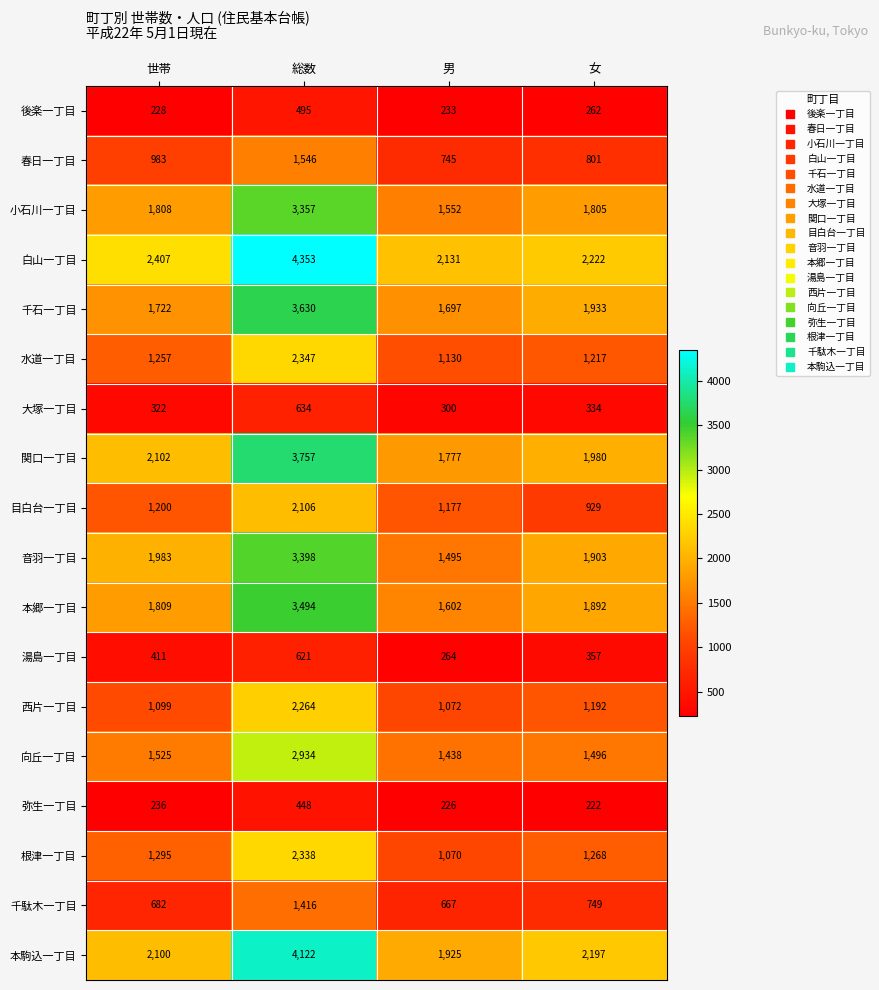

What is the difference between the 後楽一丁目 values at 世帯 and 女?

34